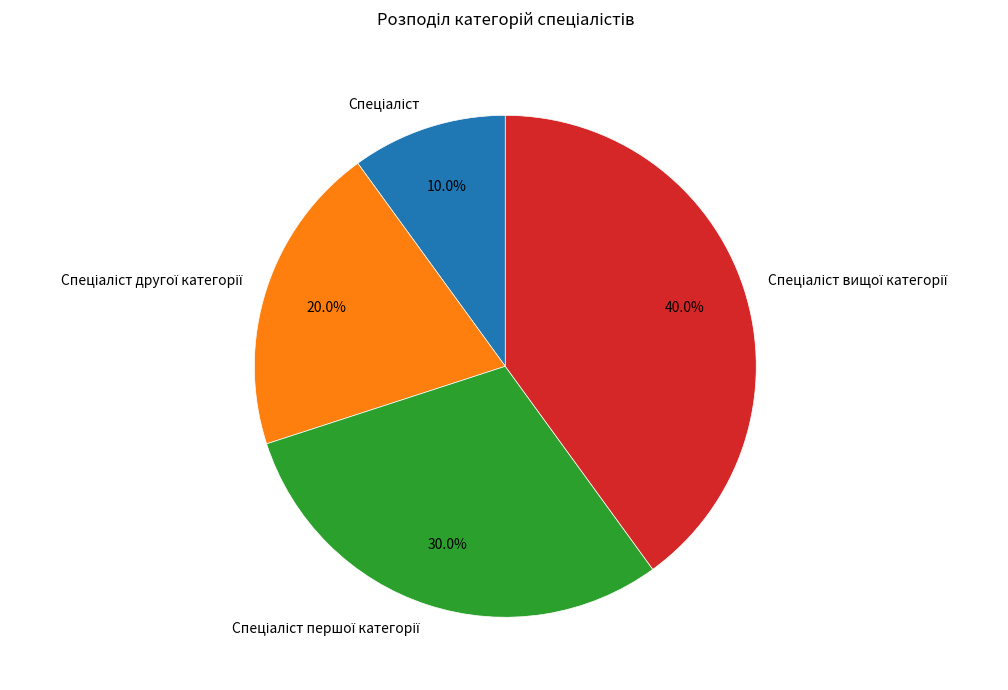

Is there any slice that represents more than half of the pie?

No